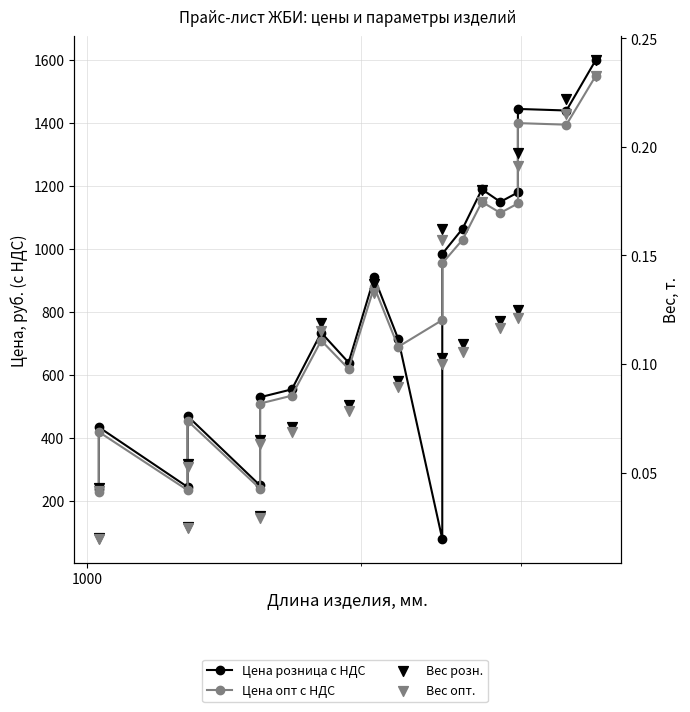

Which series contains the lowest Y value?

Вес опт.